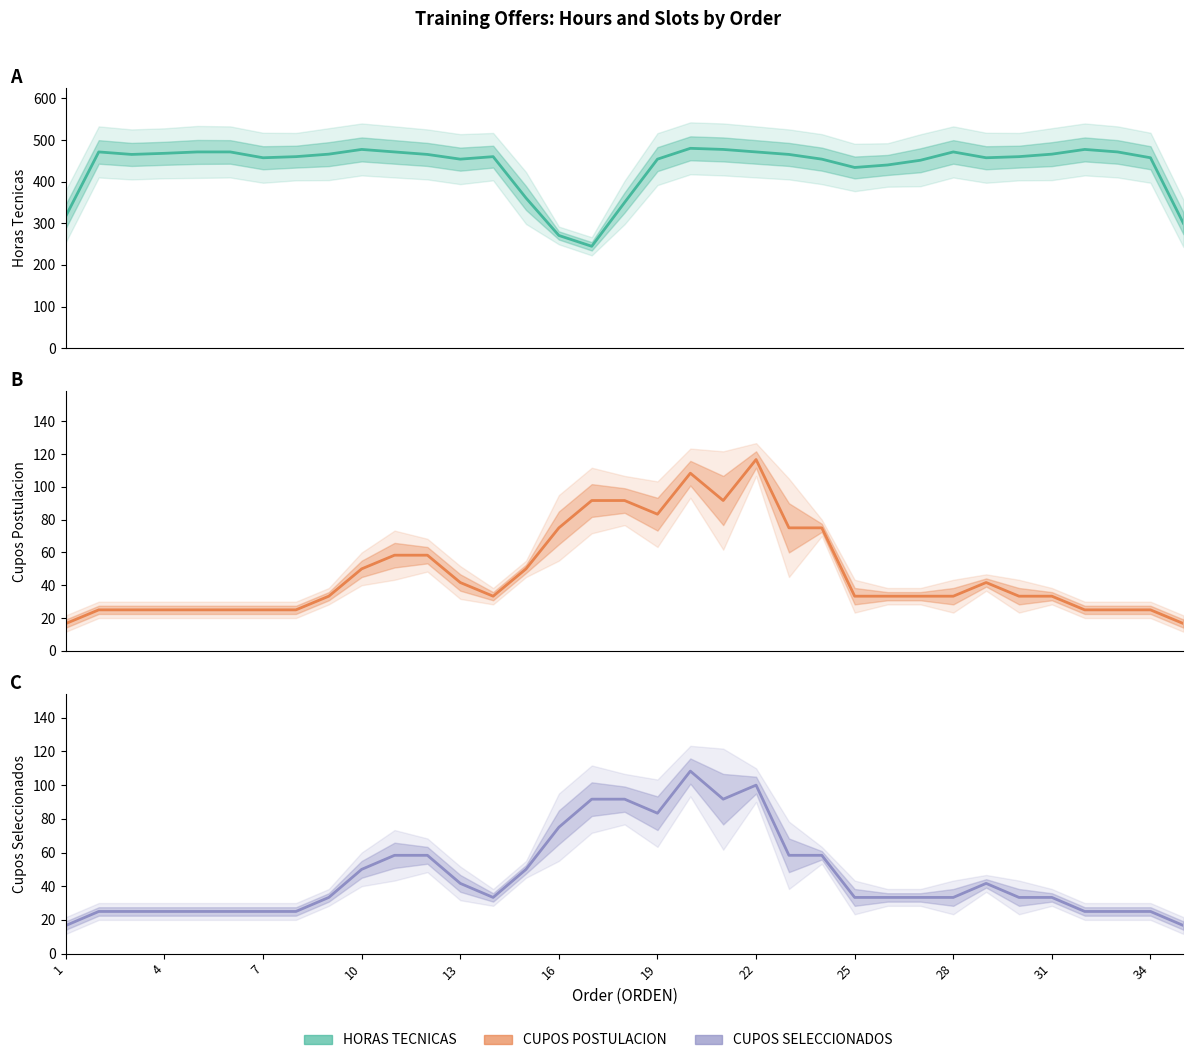

What is the value of the CUPOS POSTULACION point at the 16th from the left?

75.0